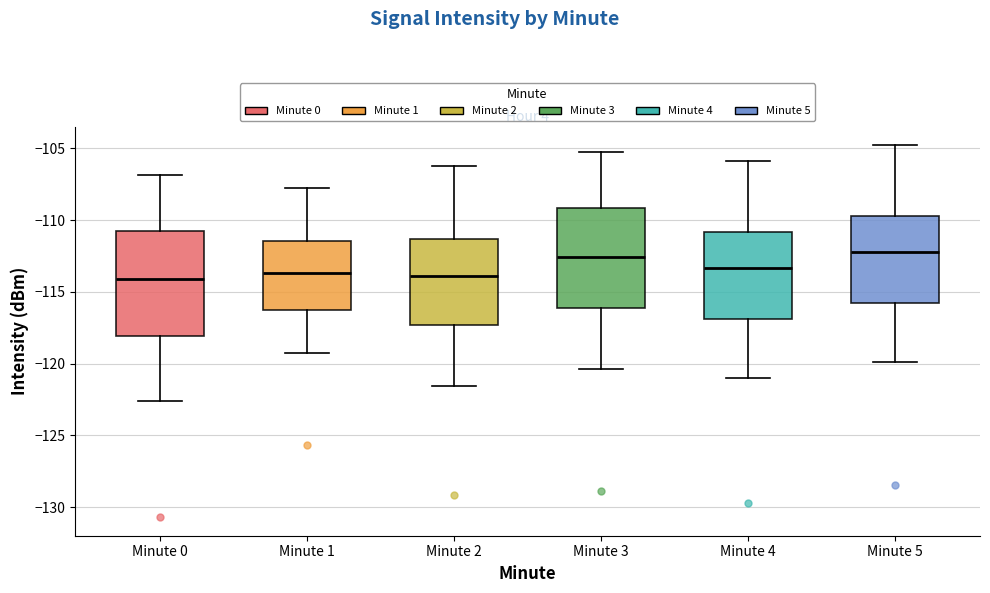

Reading left to right, transcribe this box plot: for each box, give where its median line is, the range the box spans, and where its two whiskers end, as read against the y-axis. The values are not printed on the chart, so give them approximately, as read against the axis.

Minute 0: median -114.0, box -118.0 to -110.5, whiskers -122.5 to -107.0
Minute 1: median -113.5, box -116.5 to -111.5, whiskers -119.0 to -107.5
Minute 2: median -114.0, box -117.5 to -111.5, whiskers -121.5 to -106.0
Minute 3: median -112.5, box -116.0 to -109.0, whiskers -120.5 to -105.0
Minute 4: median -113.5, box -117.0 to -111.0, whiskers -121.0 to -106.0
Minute 5: median -112.0, box -116.0 to -109.5, whiskers -120.0 to -105.0